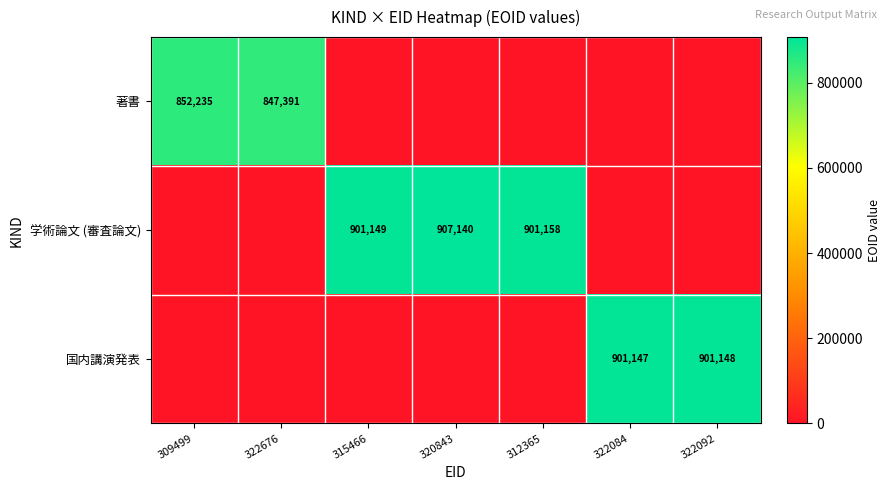

True or false: 著書 has a value of 847391 at 322676.

True